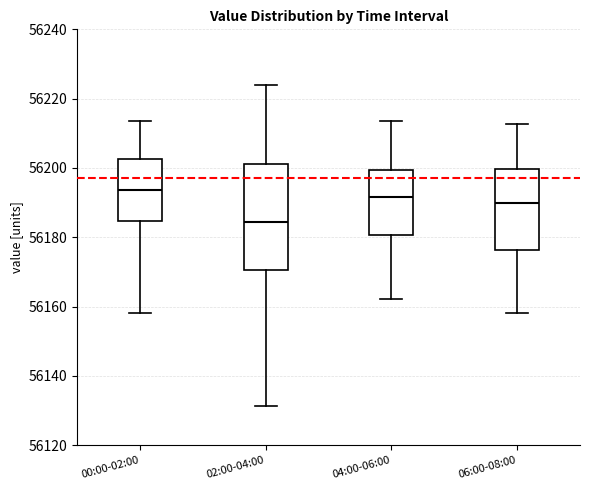

Reading left to right, read every box against the y-axis: the position of its median line, the range the box covers, and the ends of its whiskers. The values are not printed on the chart, so give them approximately, as read against the axis.

00:00-02:00: median 56194, box 56184 to 56202, whiskers 56158 to 56214
02:00-04:00: median 56184, box 56170 to 56202, whiskers 56132 to 56224
04:00-06:00: median 56192, box 56180 to 56200, whiskers 56162 to 56214
06:00-08:00: median 56190, box 56176 to 56200, whiskers 56158 to 56212